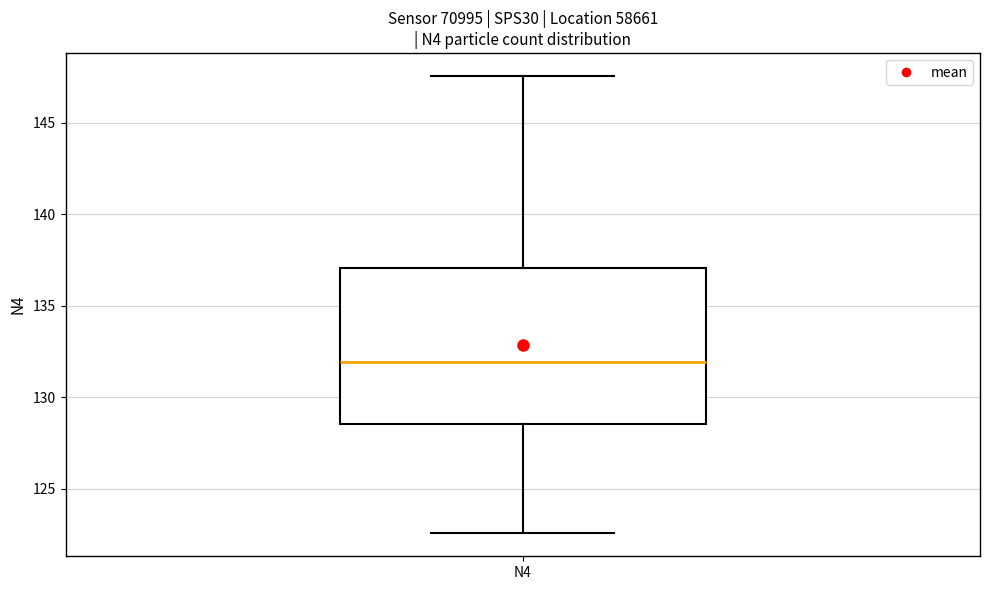

Read this box plot against the y-axis: the position of the median line, the range covered by the box, and the ends of both whiskers. The values are not printed on the chart, so give them approximately, as read against the axis.

median 132.0, box 128.5 to 137.0, whiskers 122.5 to 147.5